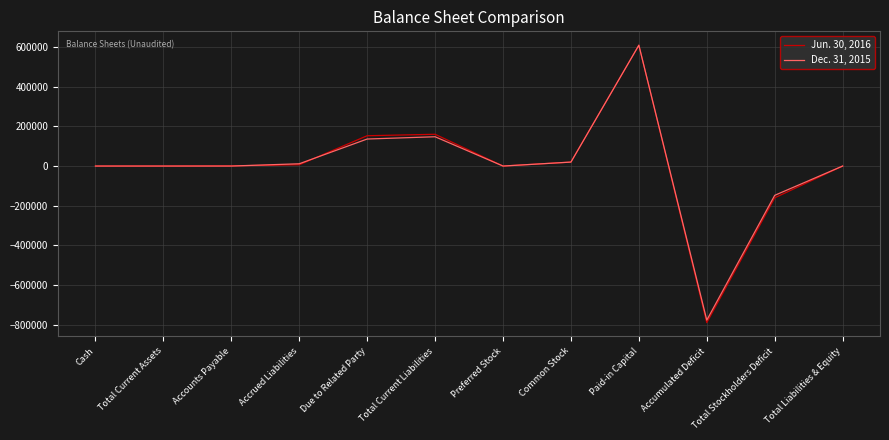

Which category has the highest value in the Dec. 31, 2015 series?

Paid-in Capital